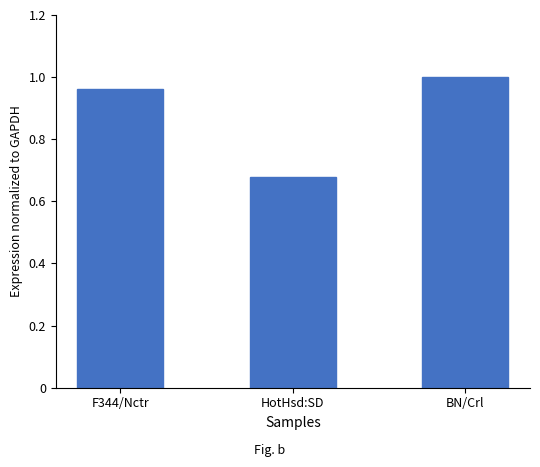

What position from the left is HotHsd:SD?

2